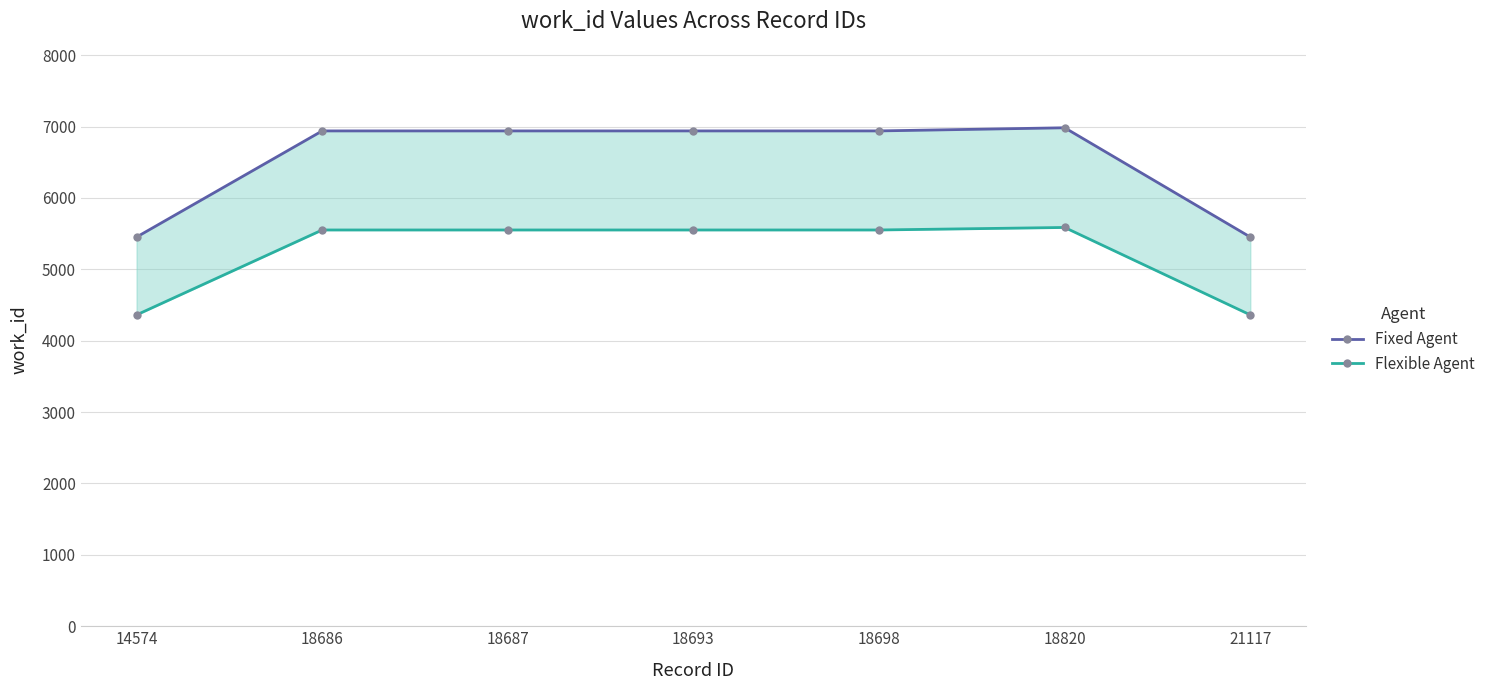

Rank the series by their maximum value, from lowest to highest.

Flexible Agent, Fixed Agent